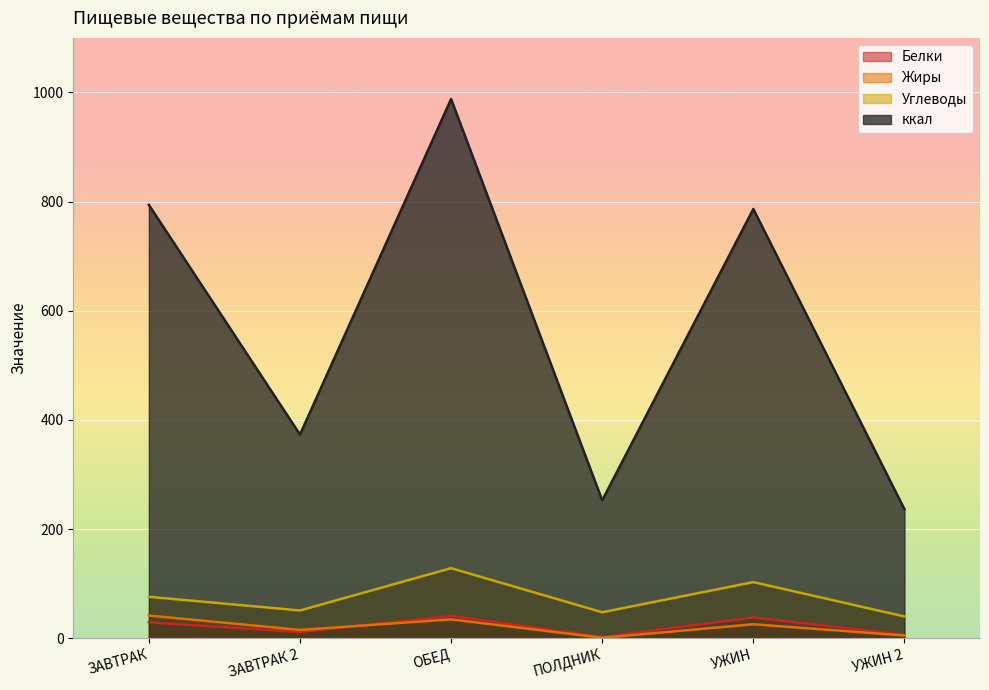

Which series changed the most between ЗАВТРАК 2 and ОБЕД?

ккал